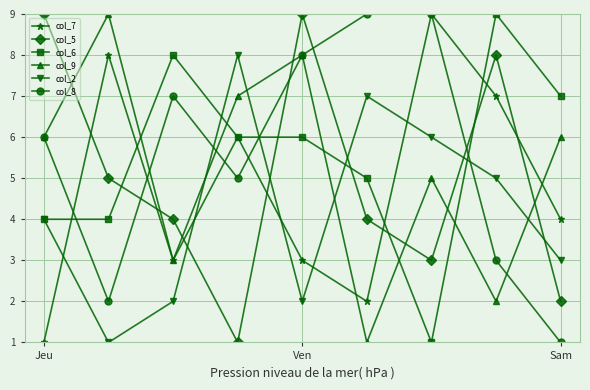

Which series ends up on top after the final intersection of col_9 and col_5?

col_9